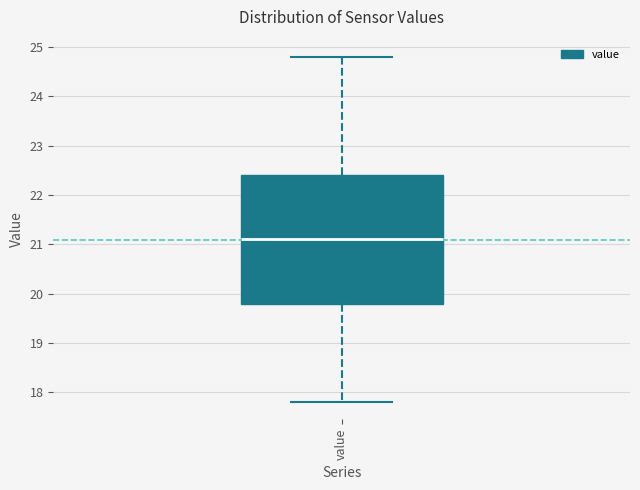

Read this box plot against the y-axis: the position of the median line, the range covered by the box, and the ends of both whiskers. The values are not printed on the chart, so give them approximately, as read against the axis.

median 21.1, box 19.8 to 22.4, whiskers 17.8 to 24.8